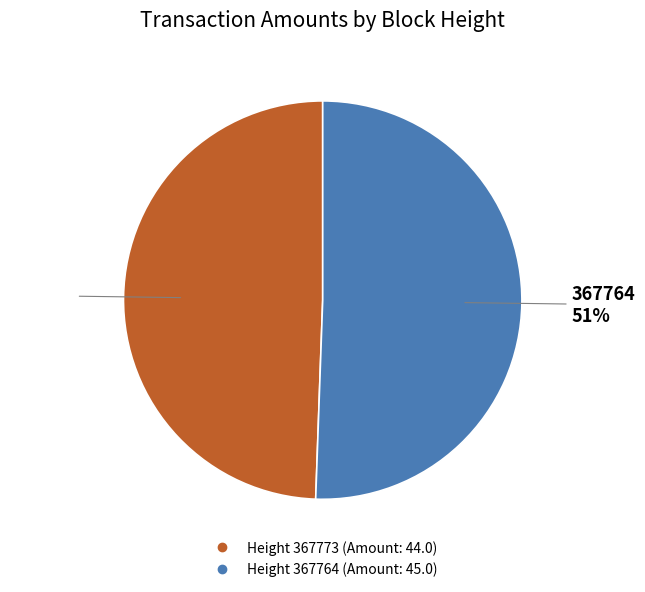

To the nearest percent, what is the average slice percentage?

50%